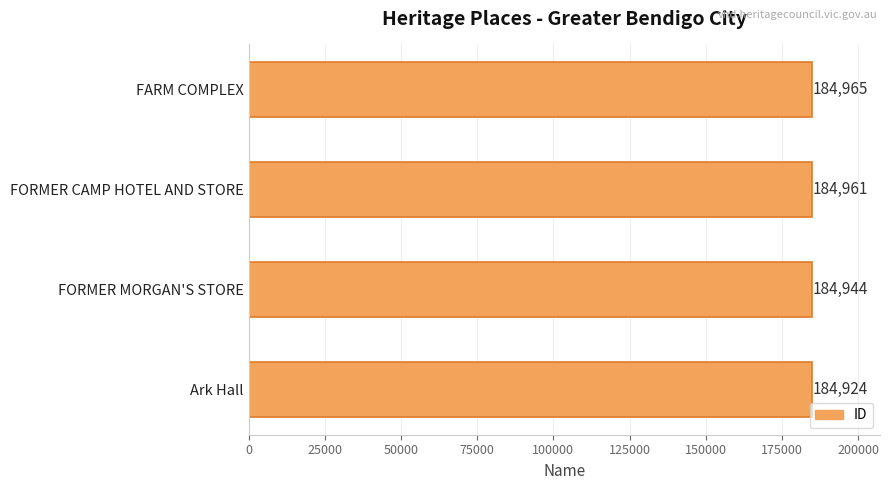

Rank the categories by value from highest to lowest.

FARM COMPLEX, FORMER CAMP HOTEL AND STORE, FORMER MORGAN'S STORE, Ark Hall